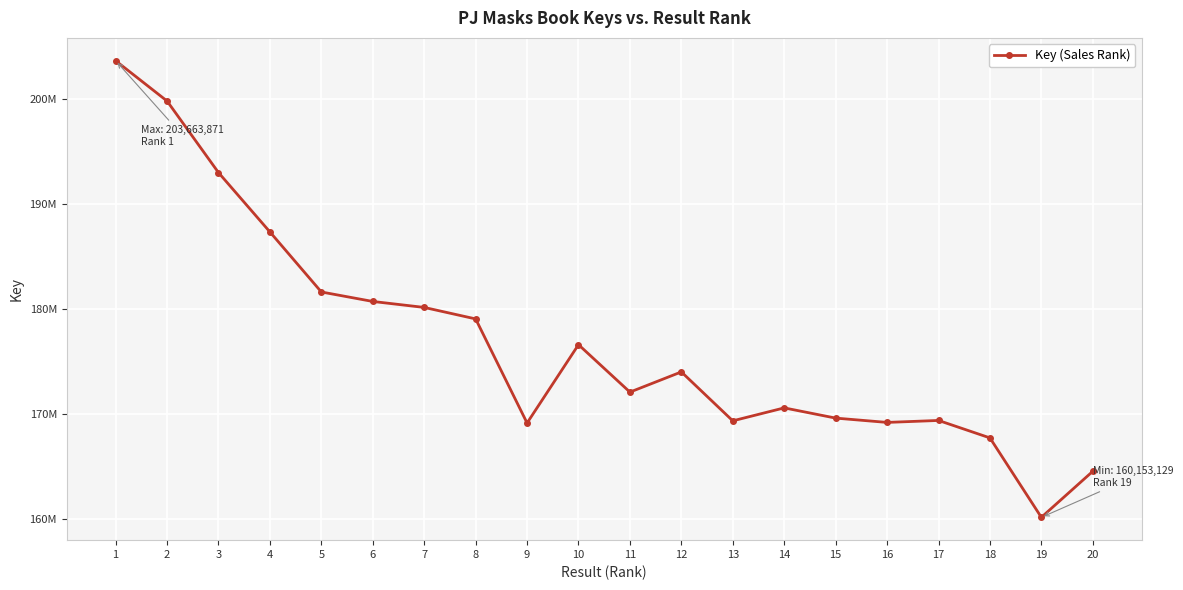

Does the chart have visible grid lines?

Yes